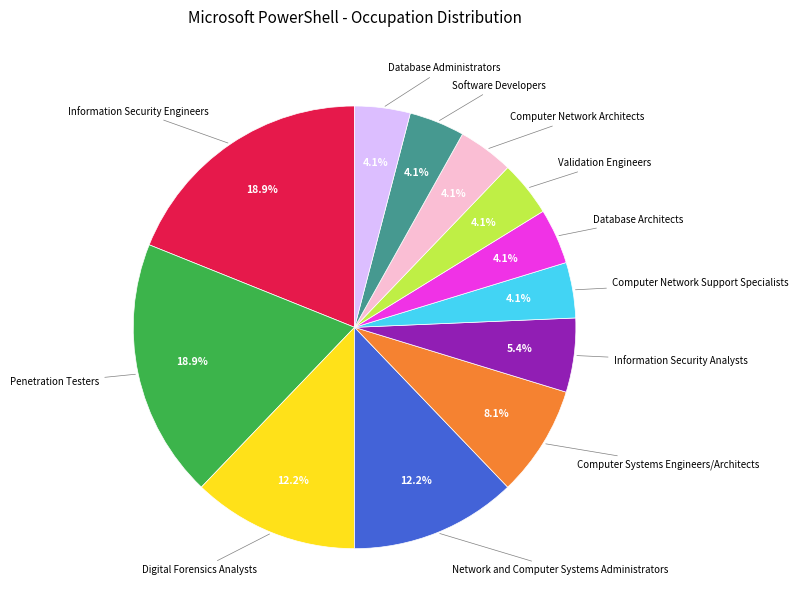

Is there a majority slice in this chart?

No